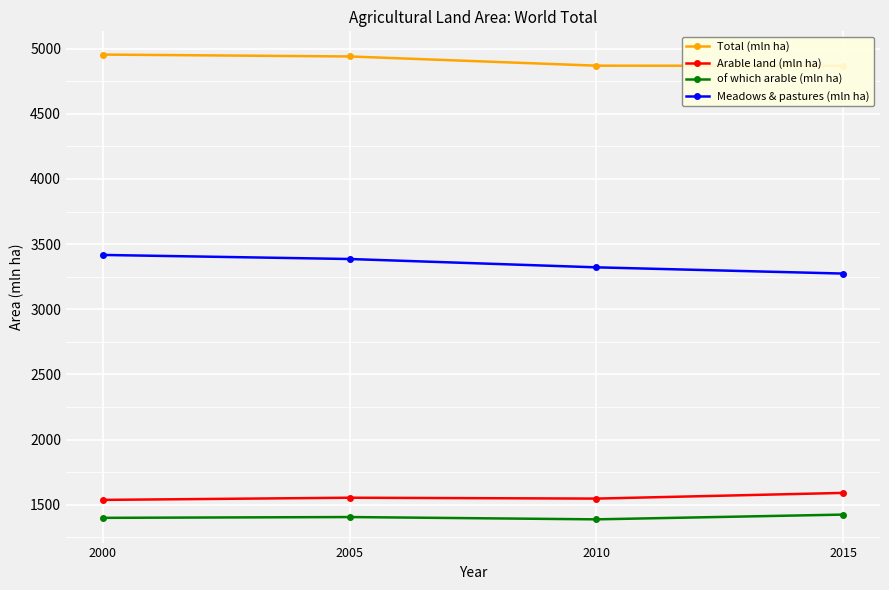

What is the difference between the maximum and minimum values in the Meadows & pastures (mln ha) series?

142.9